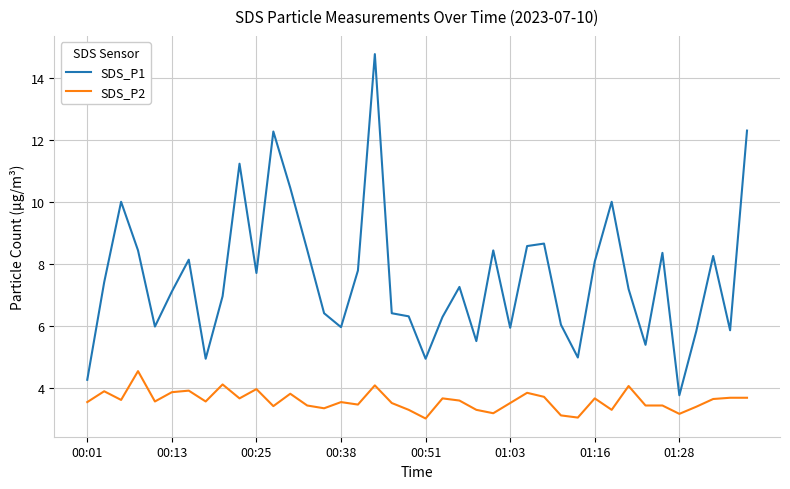

What is the greatest value displayed?

14.8